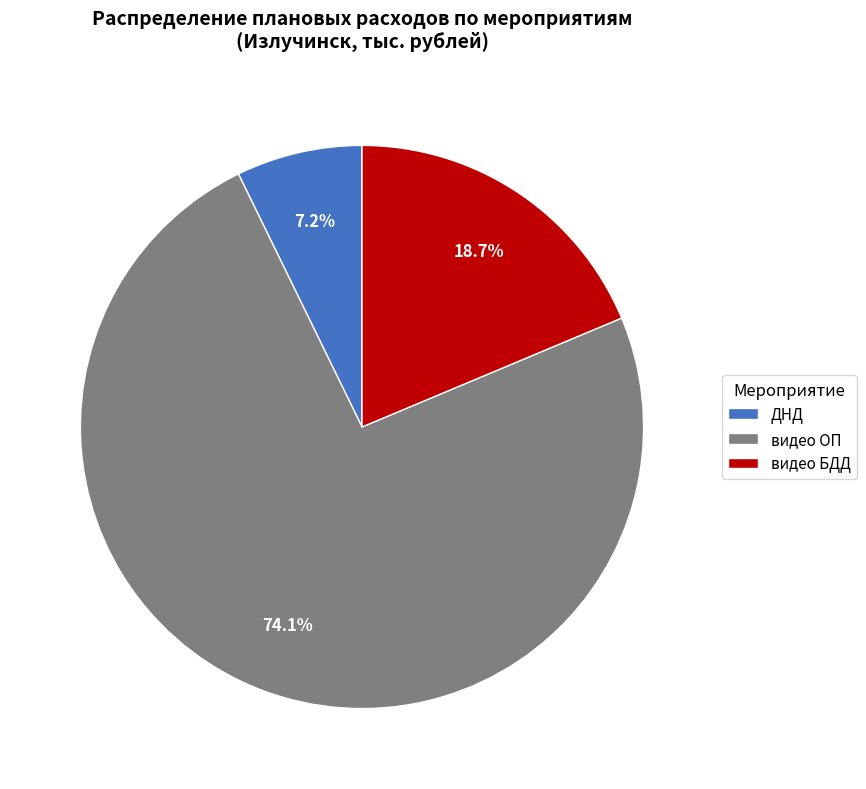

What is the smallest slice in the pie chart?

ДНД